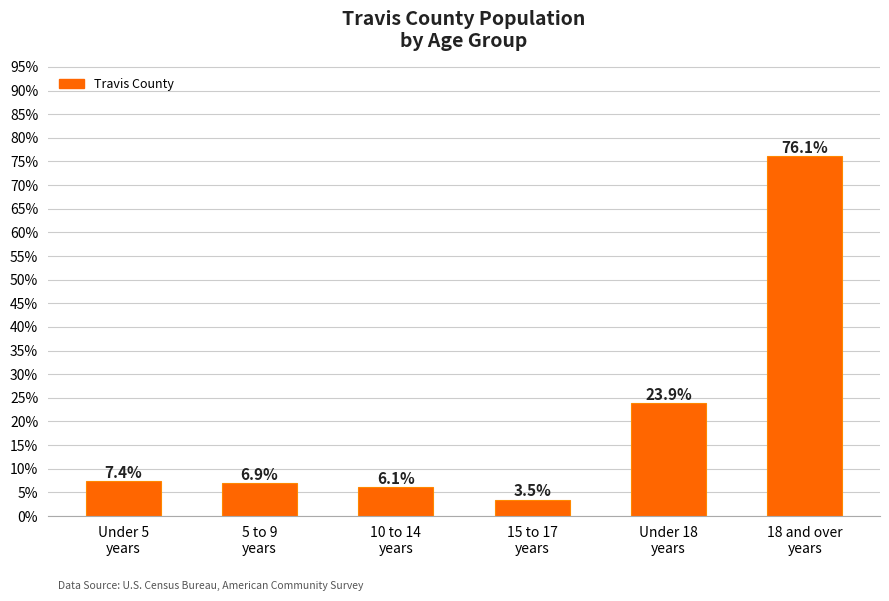

Count the number of categories in the chart.

6